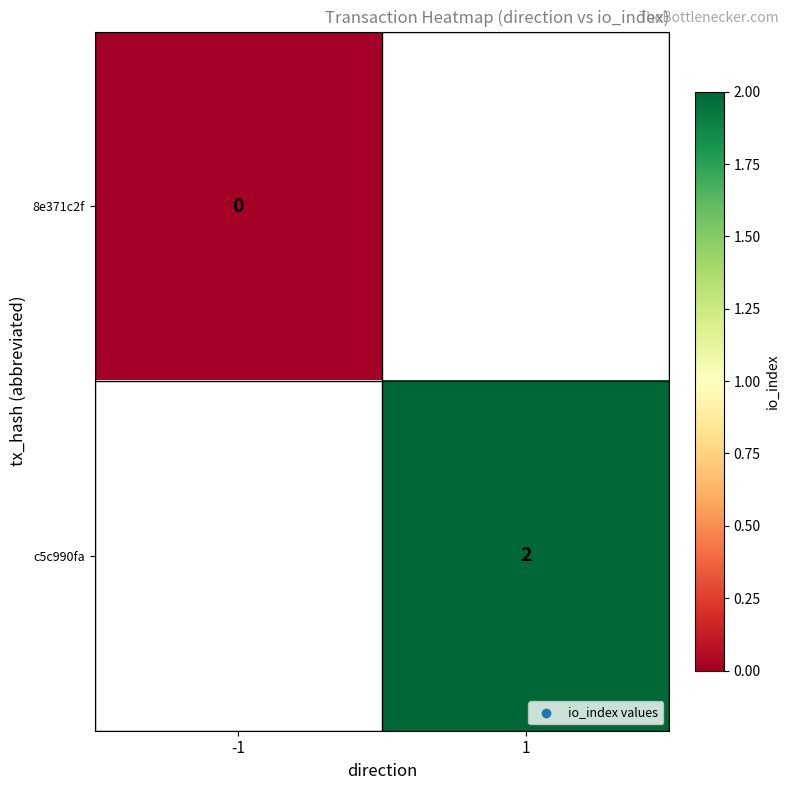

At which category does the chart reach its peak across all series?

1